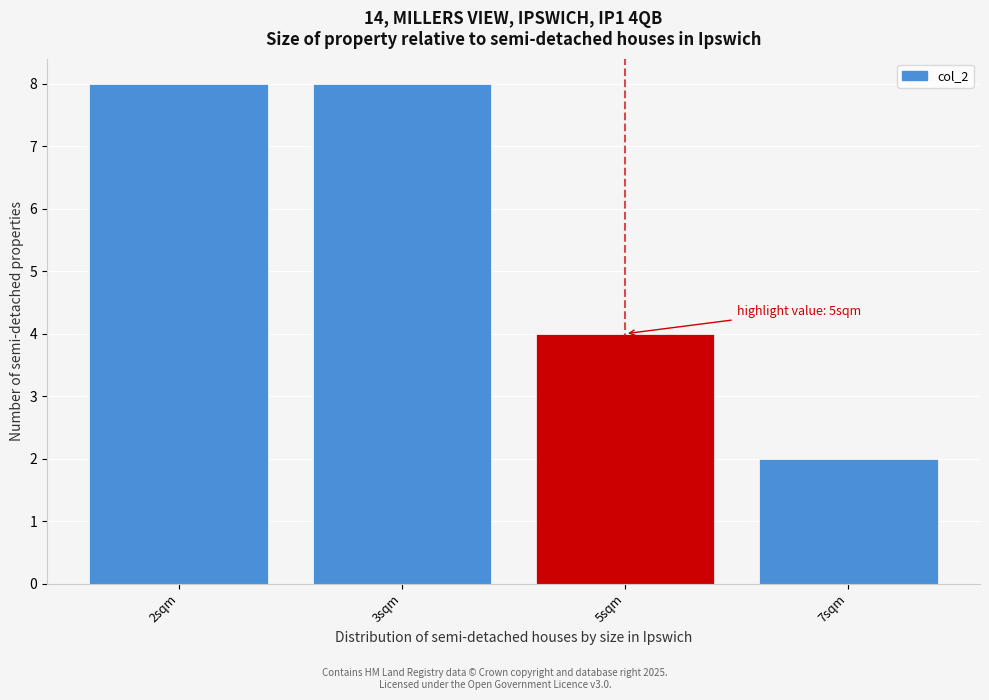

Reading left to right, list all the values displayed in this chart.

2sqm=8	3sqm=8	5sqm=4	7sqm=2